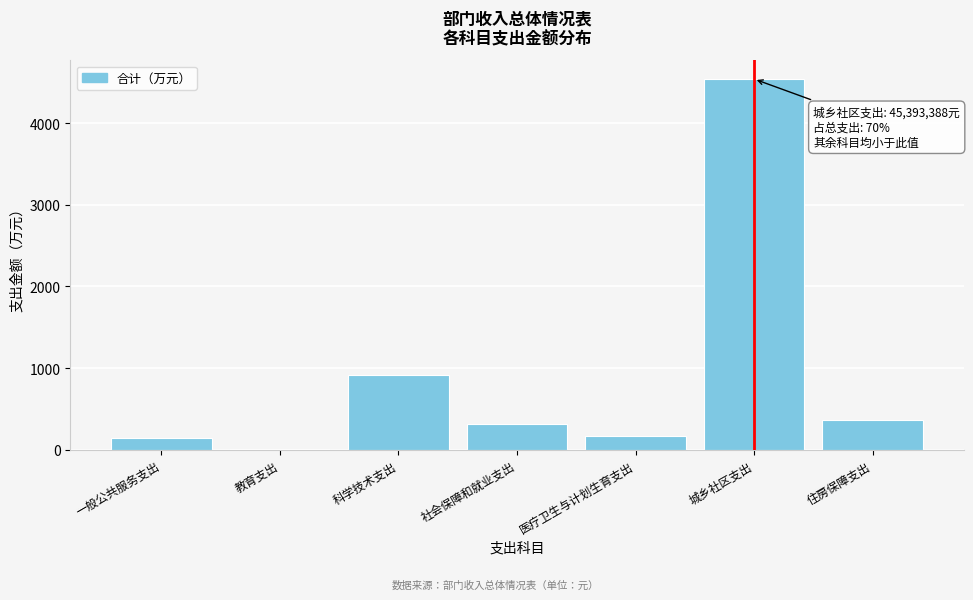

Reading left to right, list all the values displayed in this chart.

一般公共服务支出=139.4	教育支出=8.5	科学技术支出=911.3	社会保障和就业支出=311.4	医疗卫生与计划生育支出=164.1	城乡社区支出=4539.3	住房保障支出=367.1